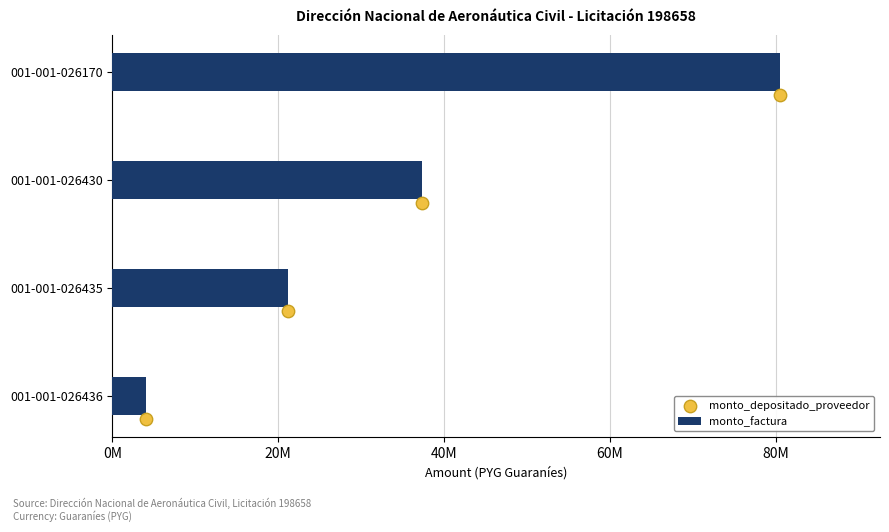

Which series has the widest spread of Y values?

monto_factura